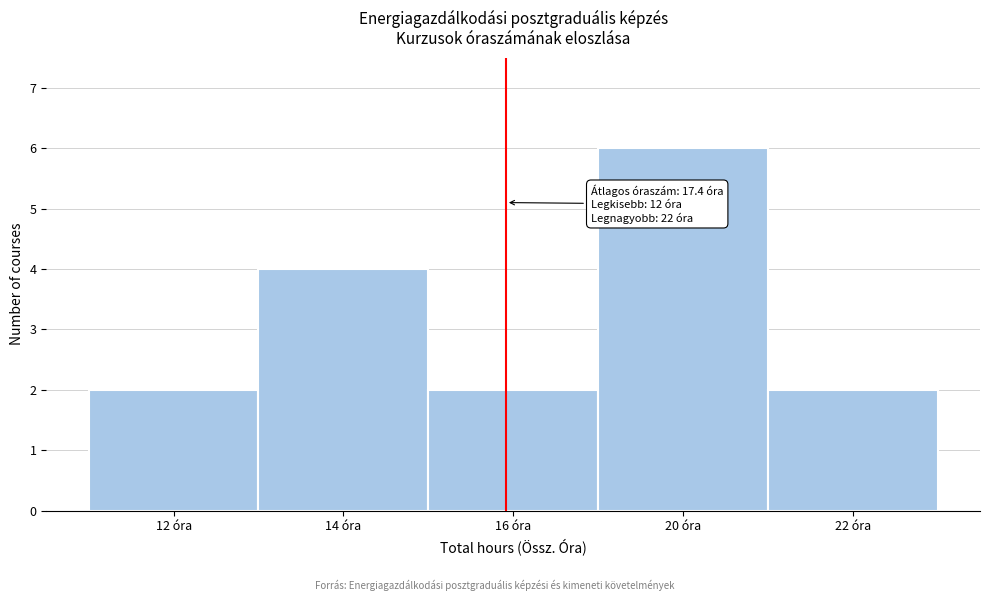

Reading right to left, extract all data points from this chart.

2	6	2	4	2